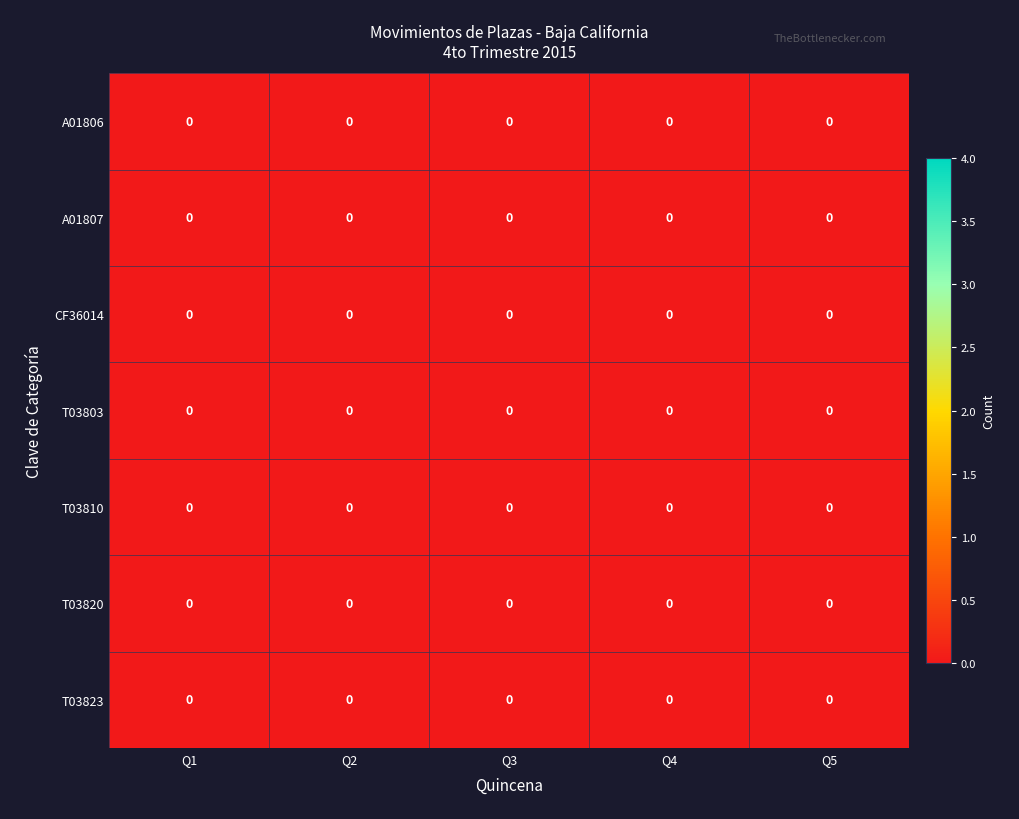

Rank the series by their maximum value, from lowest to highest.

A01807, T03803, A01806, T03810, T03820, T03823, CF36014